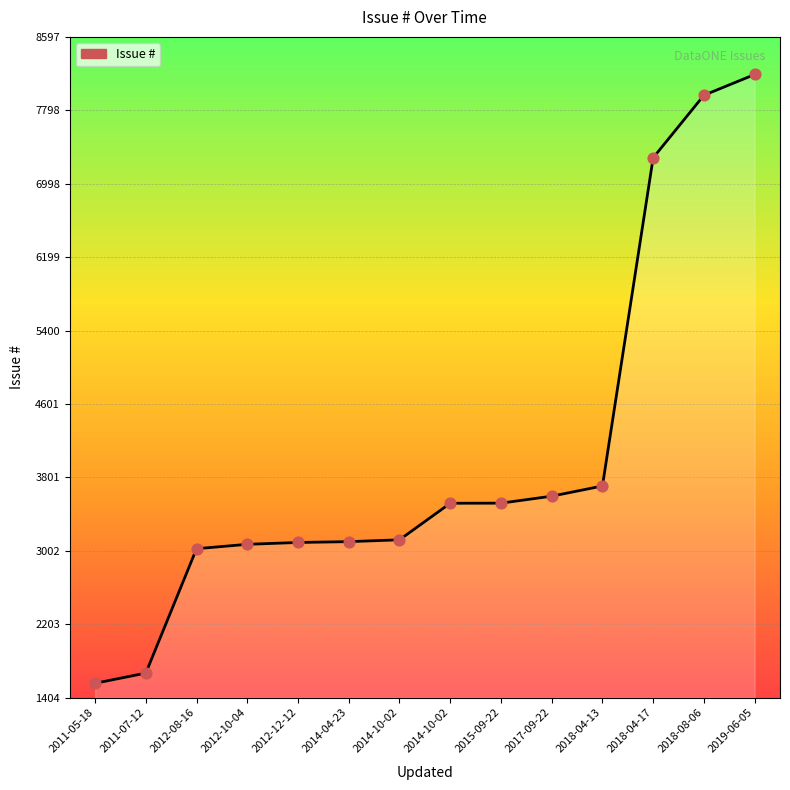

Between 2014-10-02 and 2018-08-06, which is larger?

2018-08-06